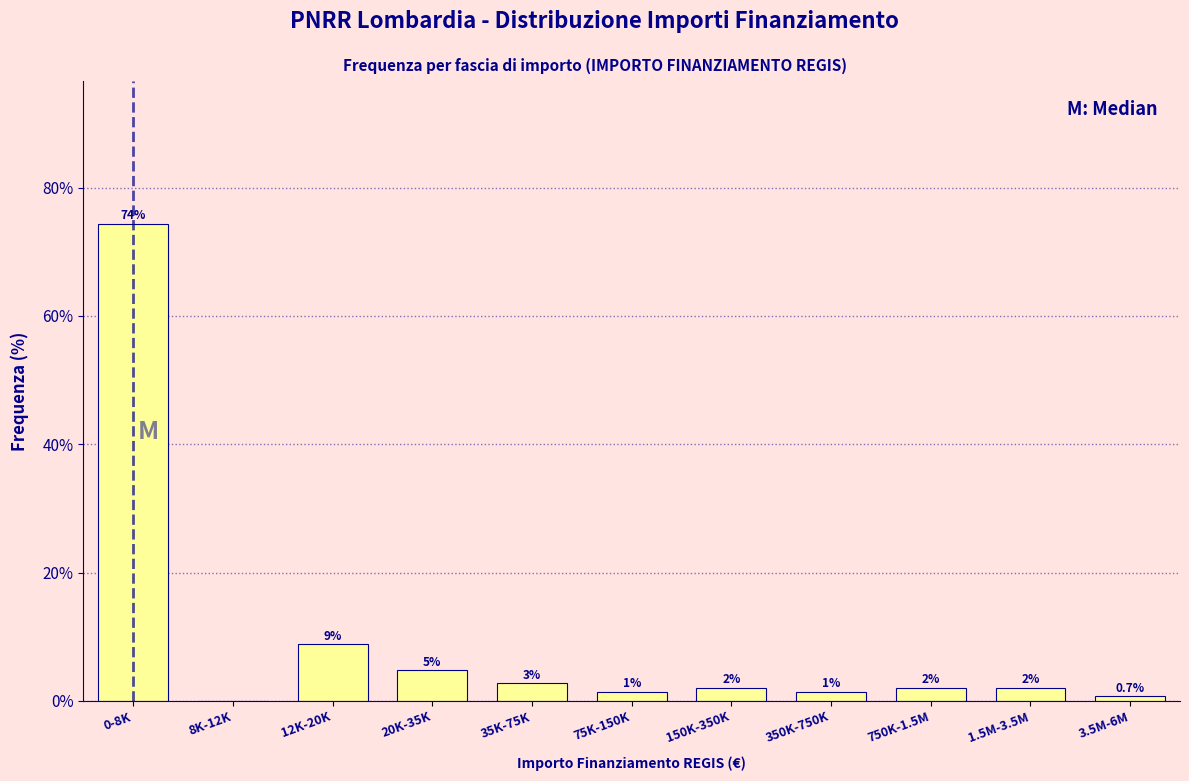

The chart shows a value of 74.3 at 0-8K. True or false?

True